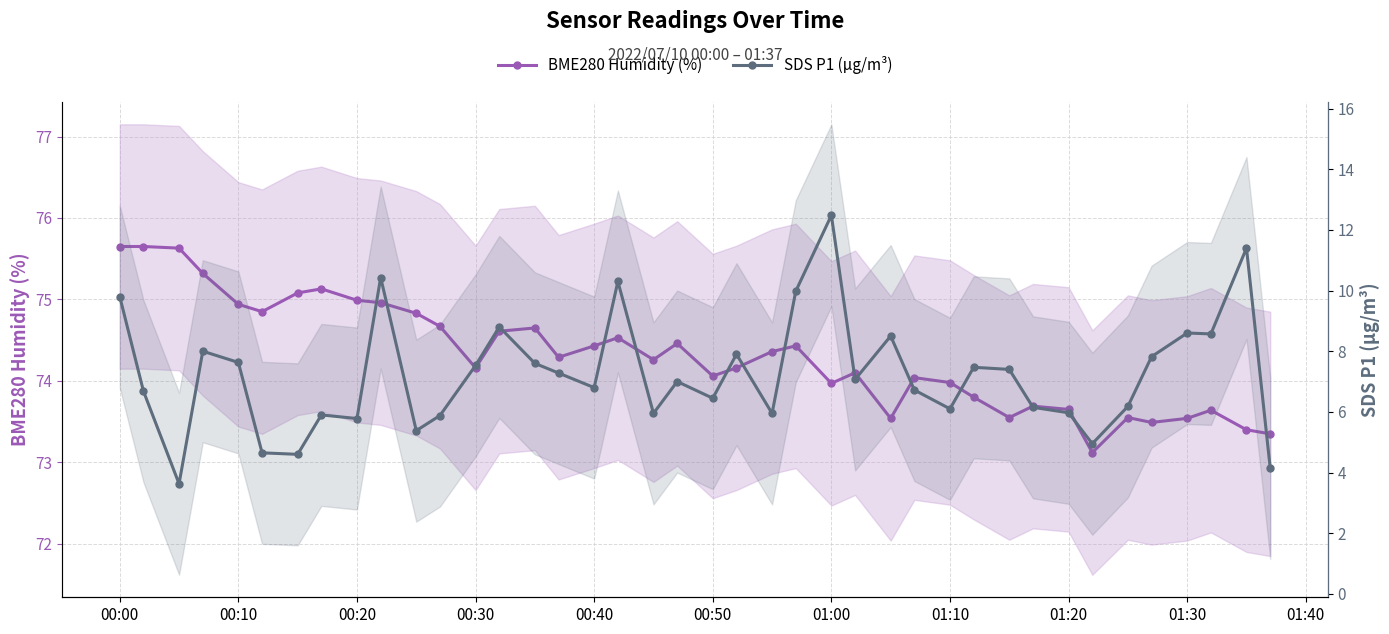

Is this an area chart (filled region under the line)?

No